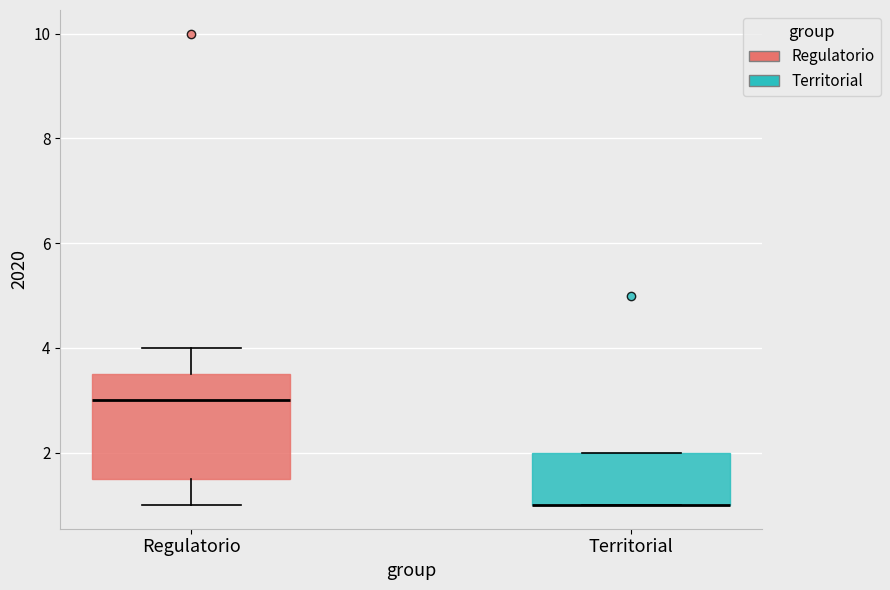

Comparing the boxes themselves (not the whiskers), which one is the tallest?

Regulatorio